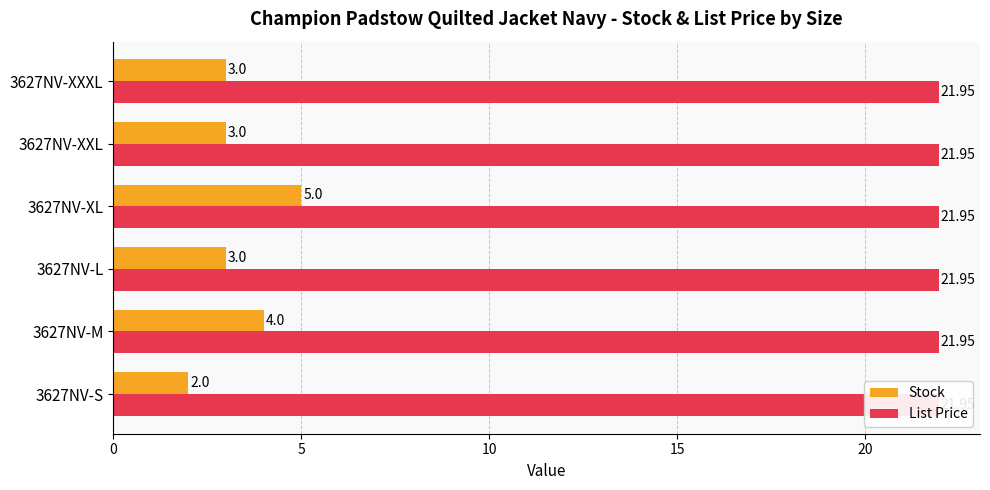

What is the average value of the Stock series?

3.3